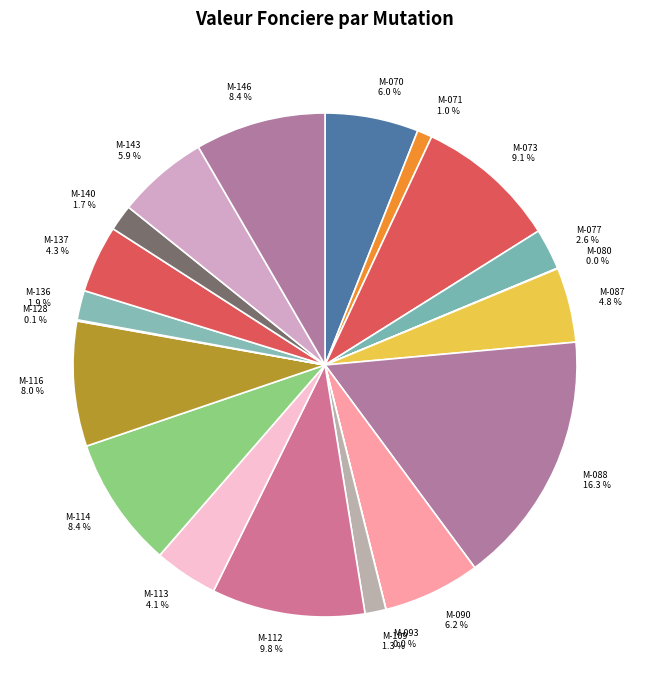

What is the largest slice in the pie chart?

M-088 16.3 %